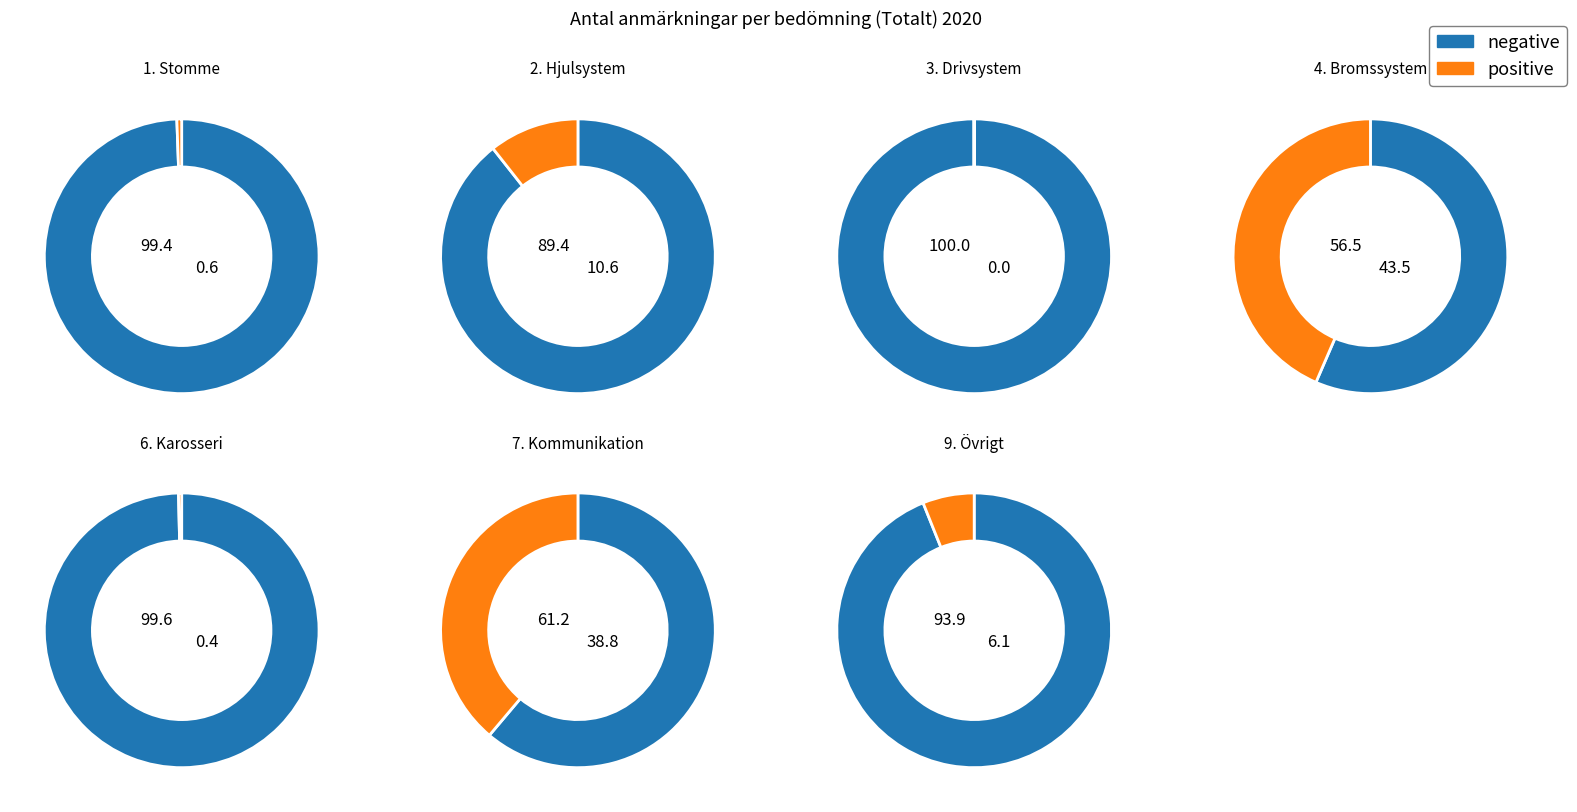

Which slice is the largest?

4. Bromssystem